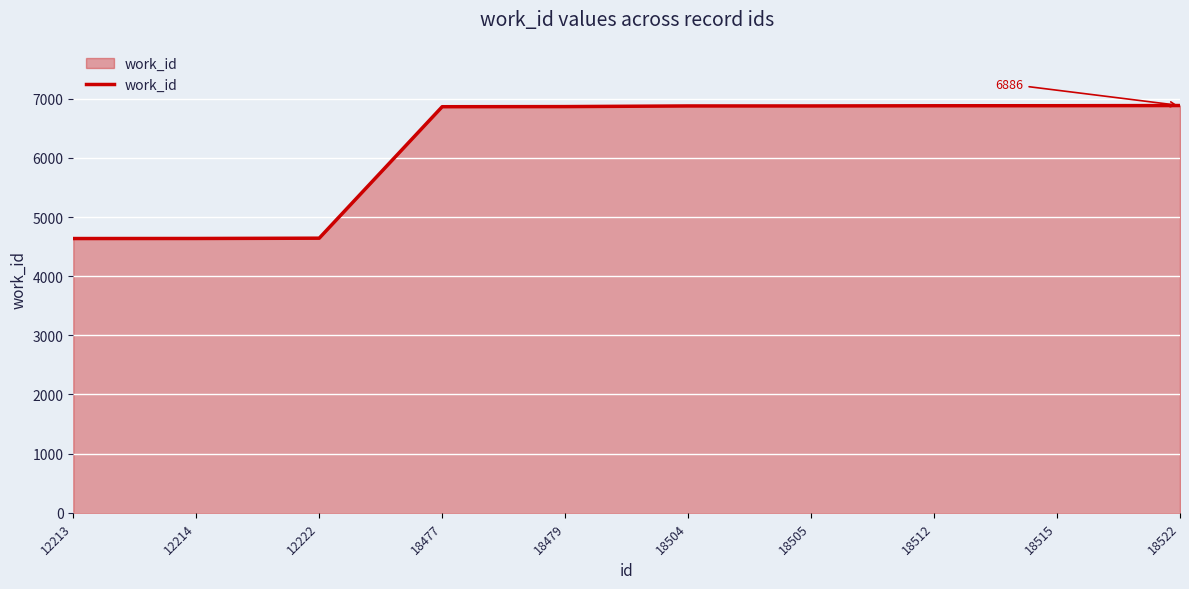

What is the maximum value shown in the chart?

6886